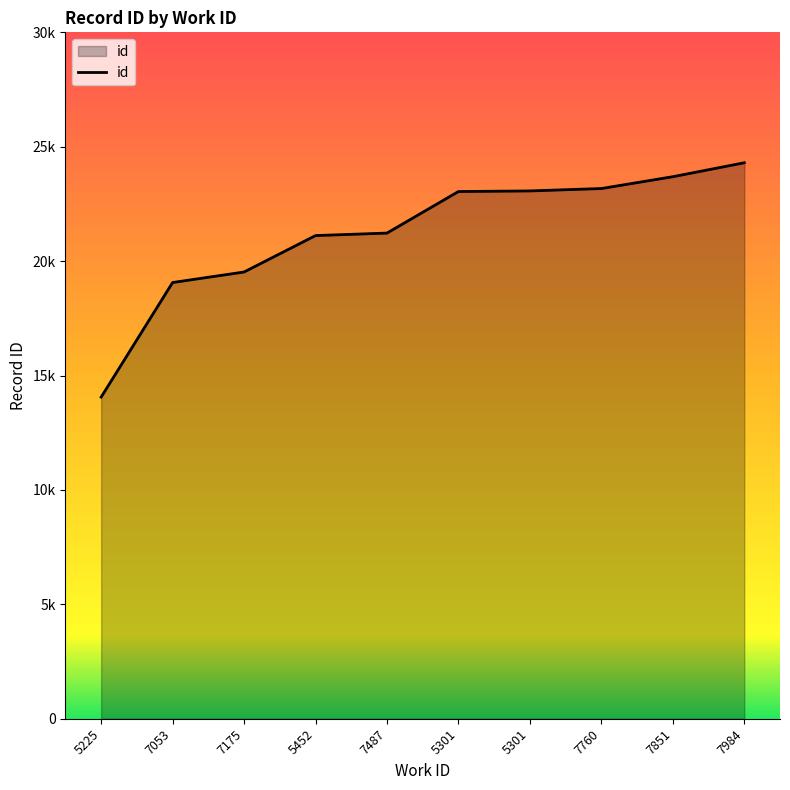

Does the chart display data point markers on the line(s)?

No